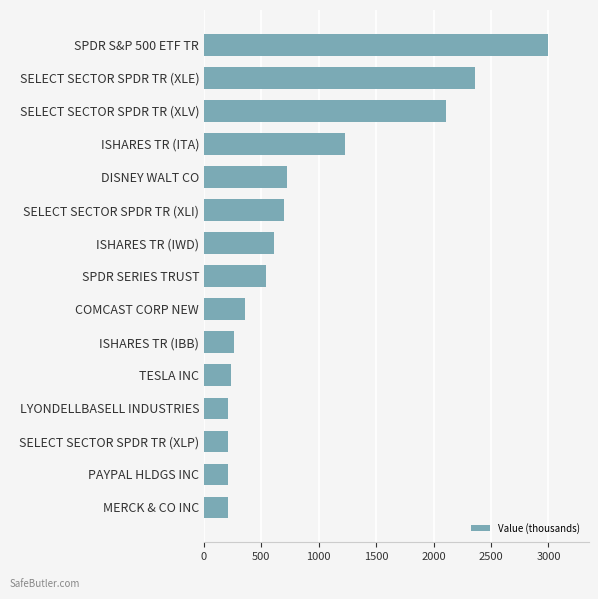

Is it true that the value at LYONDELLBASELL INDUSTRIES is 212?

True